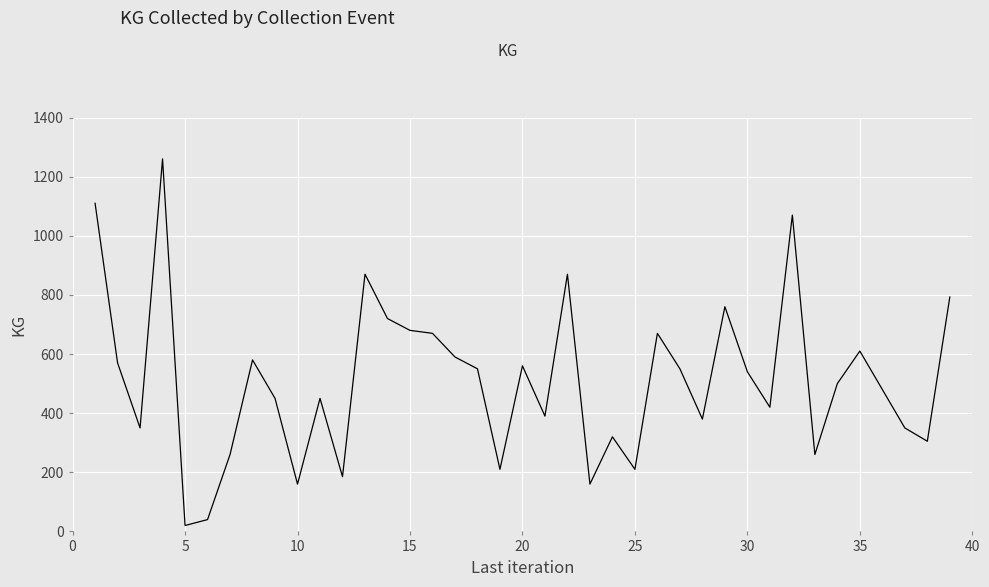

What is the greatest value displayed?

1260